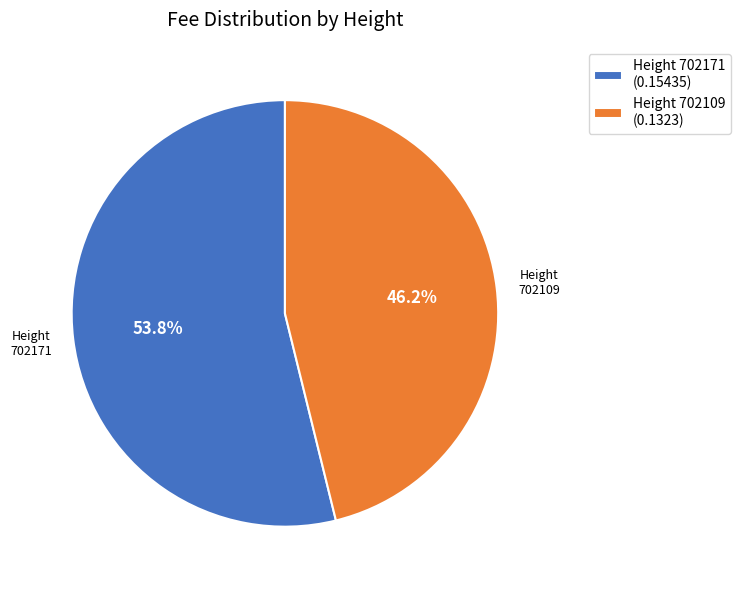

How much of the chart is everything except Height 702171 (0.15435)?

46.2%